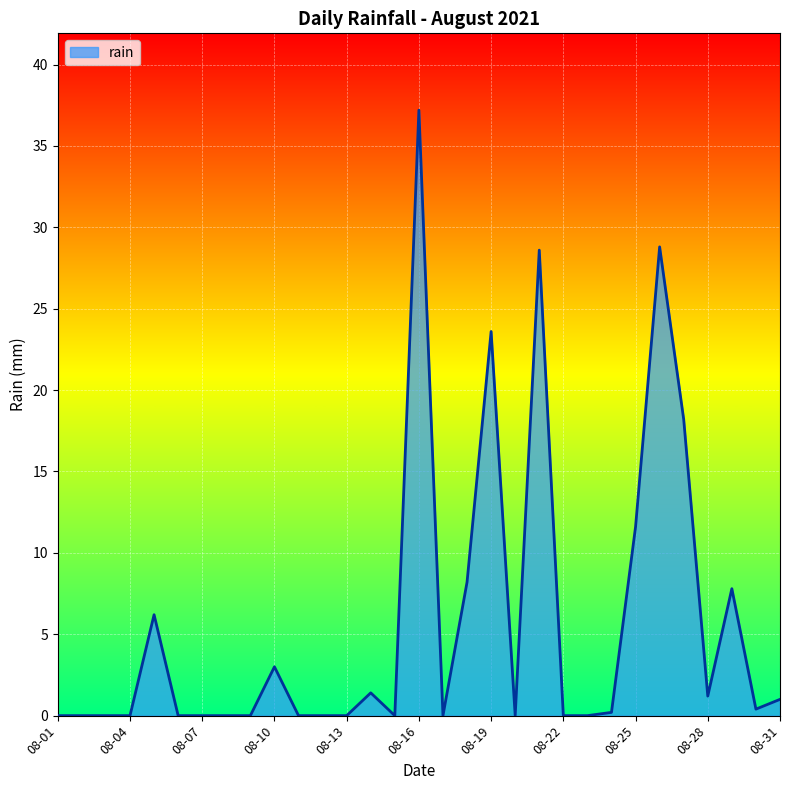

What is the greatest value displayed?

37.2